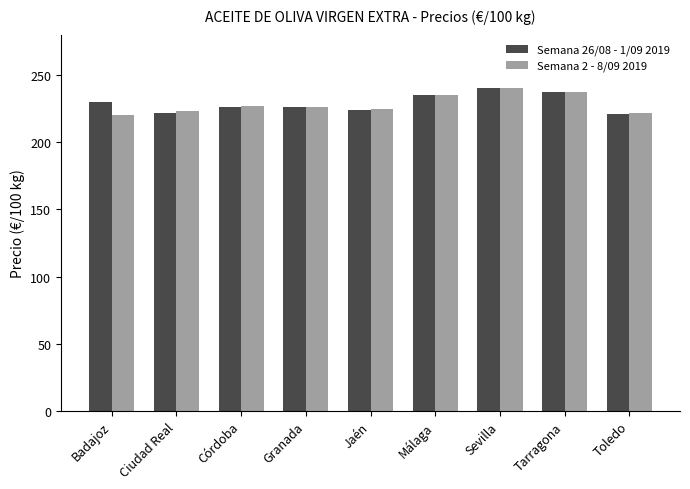

Is it true that Semana 2 - 8/09 2019 equals 222.0 at Toledo?

True